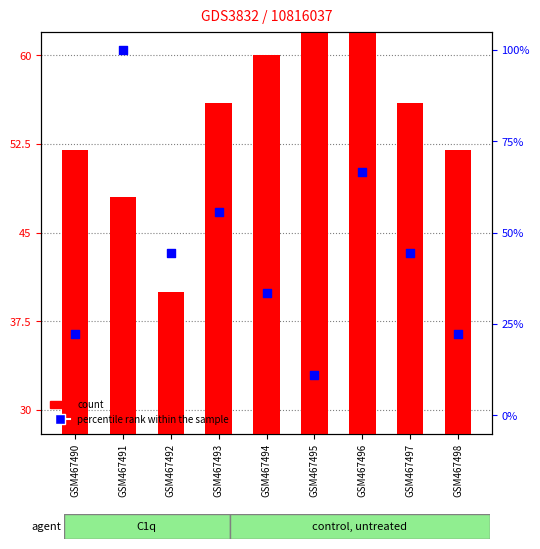

Which series has the largest Y range (max minus min)?

percentile rank within the sample